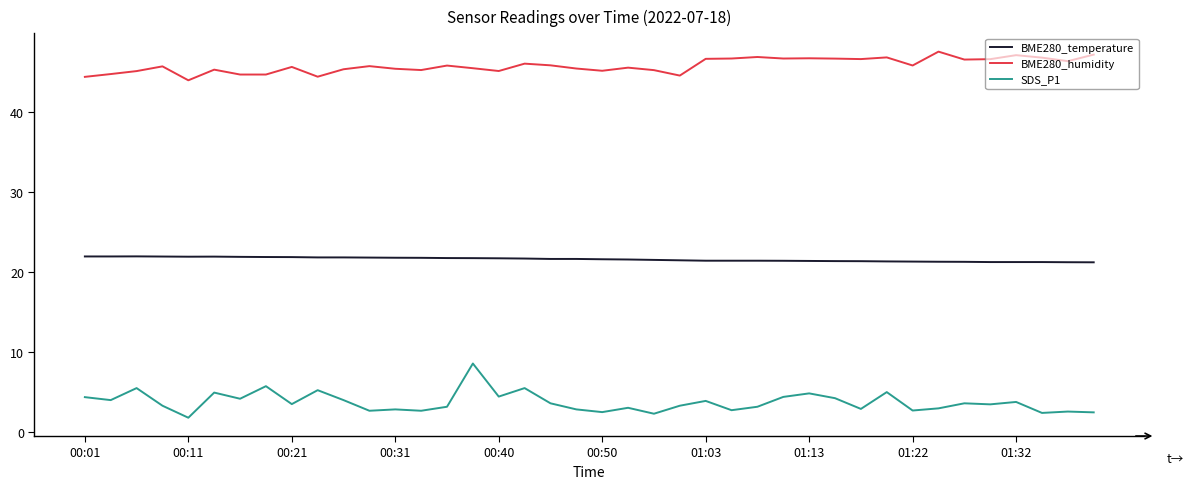

True or false: SDS_P1 has more than 0 points higher than both neighbors.

True